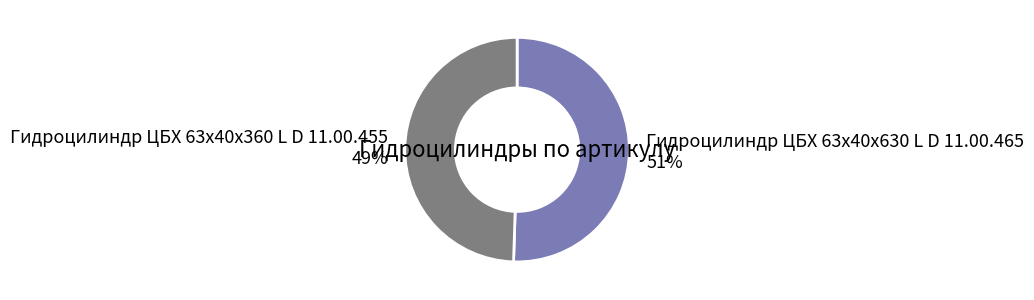

Which slice is the largest?

Гидроцилиндр ЦБХ 63х40х630 L D 11.00.465